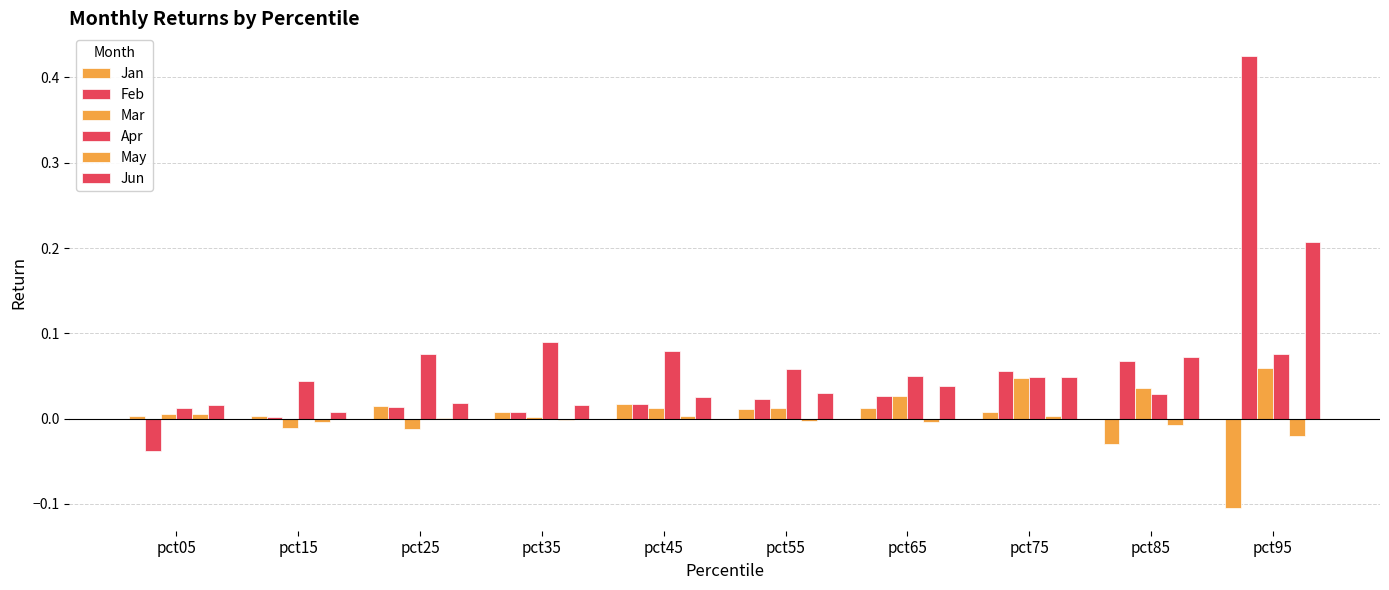

How many groups of bars are there?

10